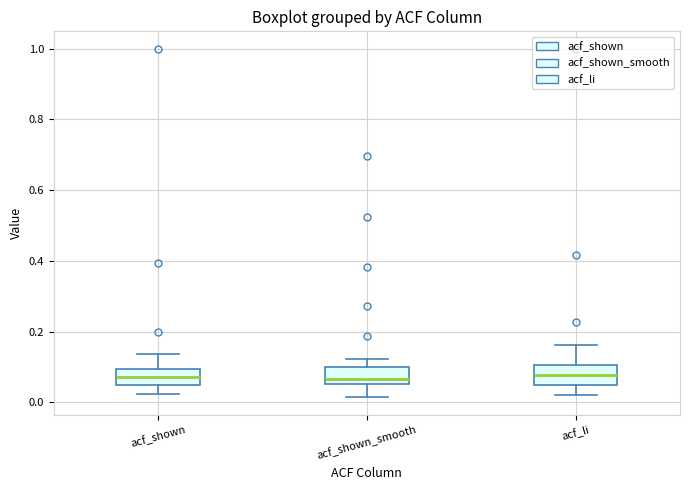

Reading left to right, transcribe this box plot: for each box, give where its median line is, the range the box spans, and where its two whiskers end, as read against the y-axis. The values are not printed on the chart, so give them approximately, as read against the axis.

acf_shown: median 0.08, box 0.04 to 0.10, whiskers 0.02 to 0.14
acf_shown_smooth: median 0.06 (just above the box's lower edge), box 0.06 to 0.10, whiskers 0.02 to 0.12
acf_li: median 0.08, box 0.04 to 0.10, whiskers 0.02 to 0.16